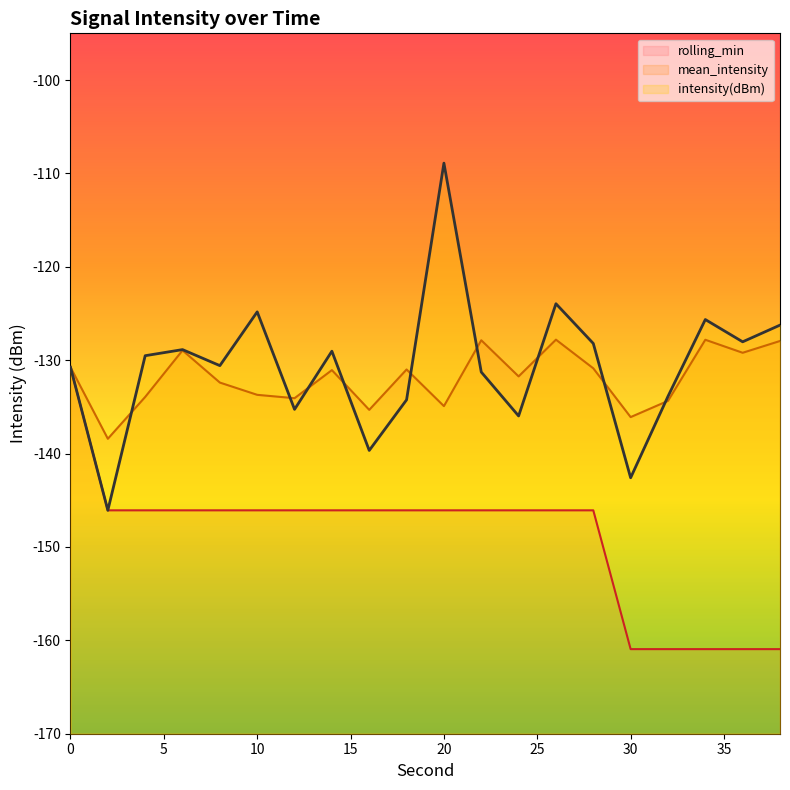

At how many categories does at least one series exceed -125?

3